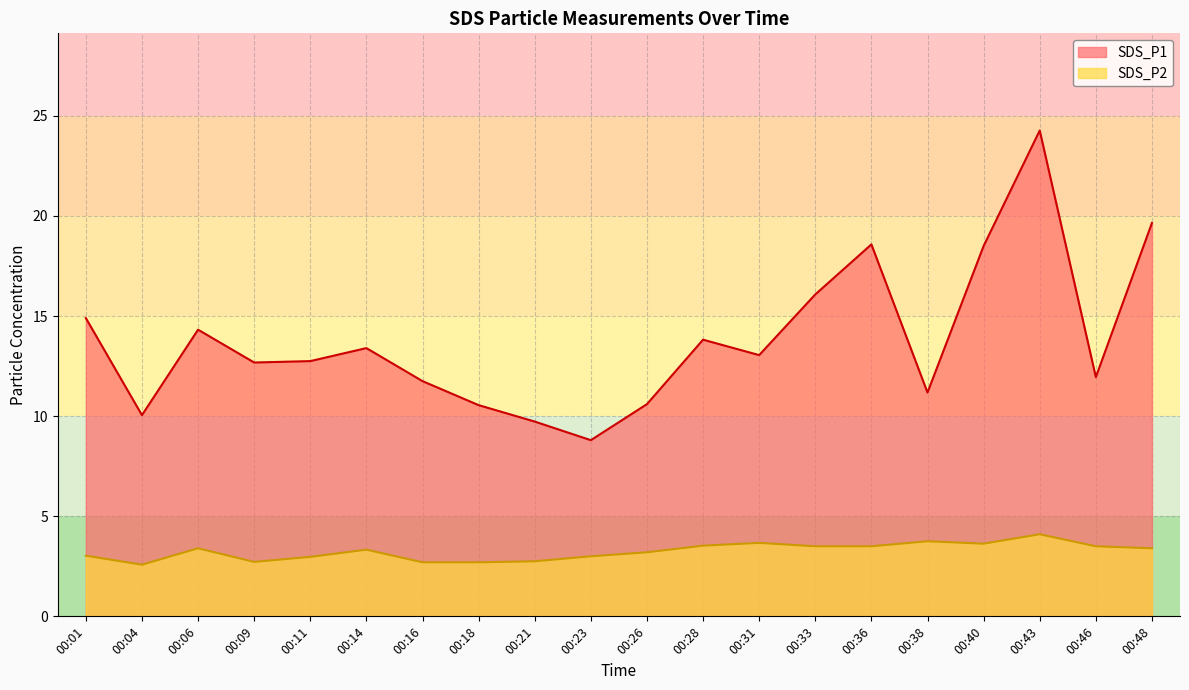

True or false: SDS_P2 has a value of 3.4 at 00:48.

True